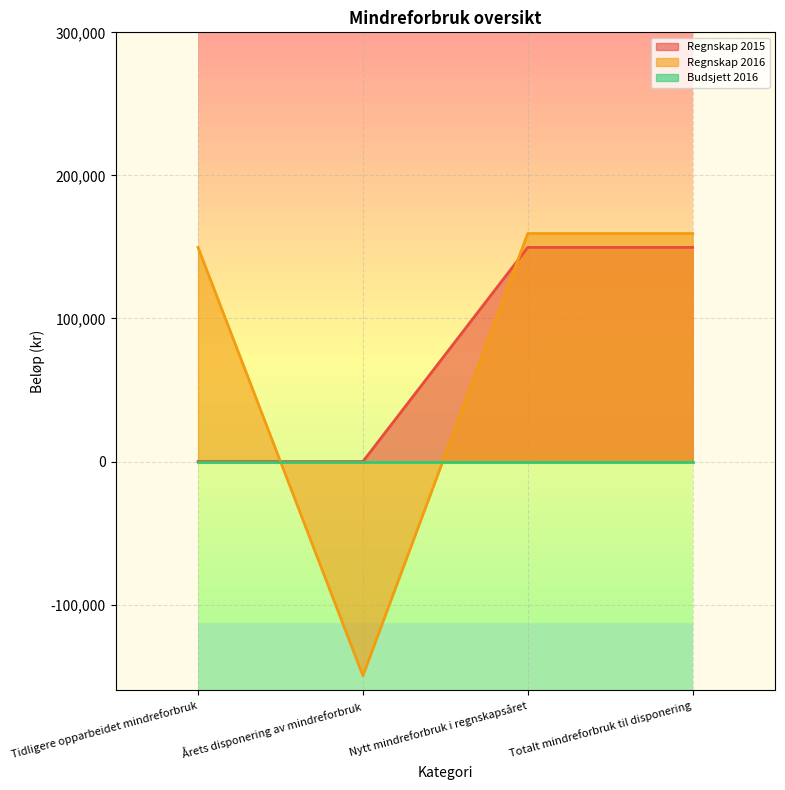

What is the total value across all series at Årets disponering av mindreforbruk?

-149678